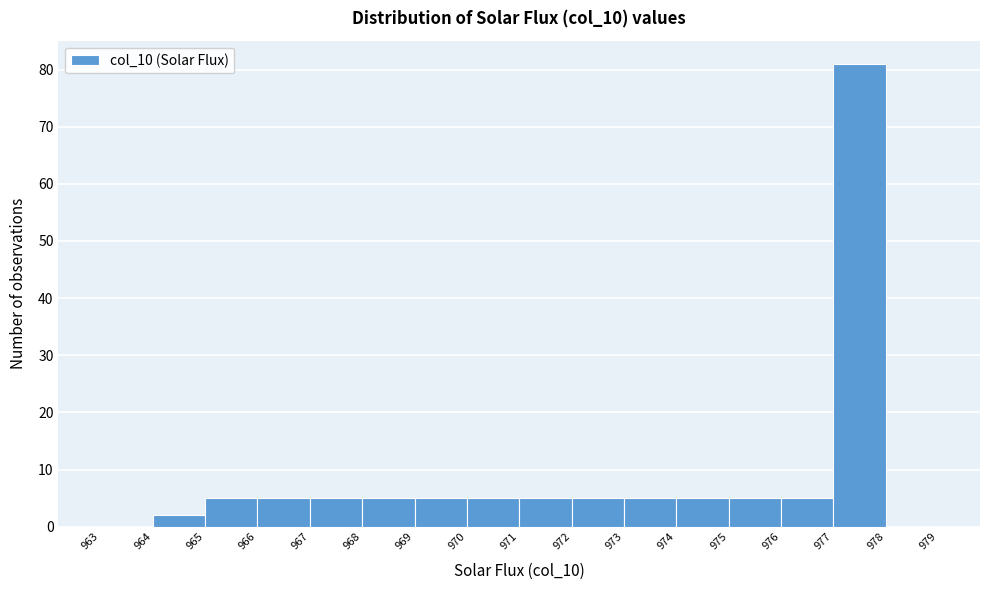

Reading left to right, transcribe this chart: for each bar, give the range it covers on the x-axis and its height. The values are not printed on the chart, so give them approximately, as read against the axis.

963 to 964: 0
964 to 965: 2
965 to 966: 5
966 to 967: 5
967 to 968: 5
968 to 969: 5
969 to 970: 5
970 to 971: 5
971 to 972: 5
972 to 973: 5
973 to 974: 5
974 to 975: 5
975 to 976: 5
976 to 977: 5
977 to 978: 81
978 to 979: 0